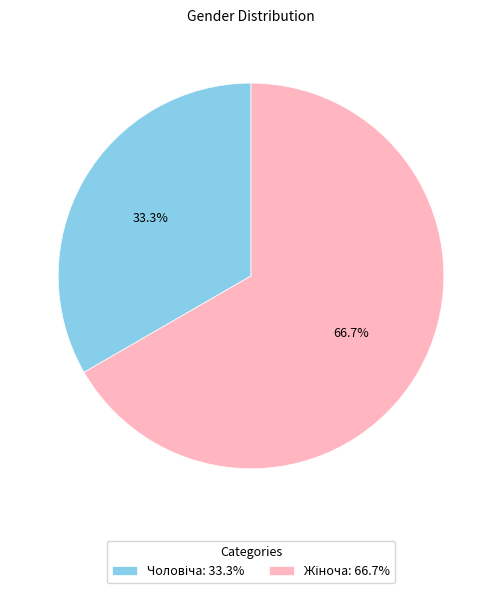

To the nearest percent, what is the difference between the largest and smallest slice percentages?

33%